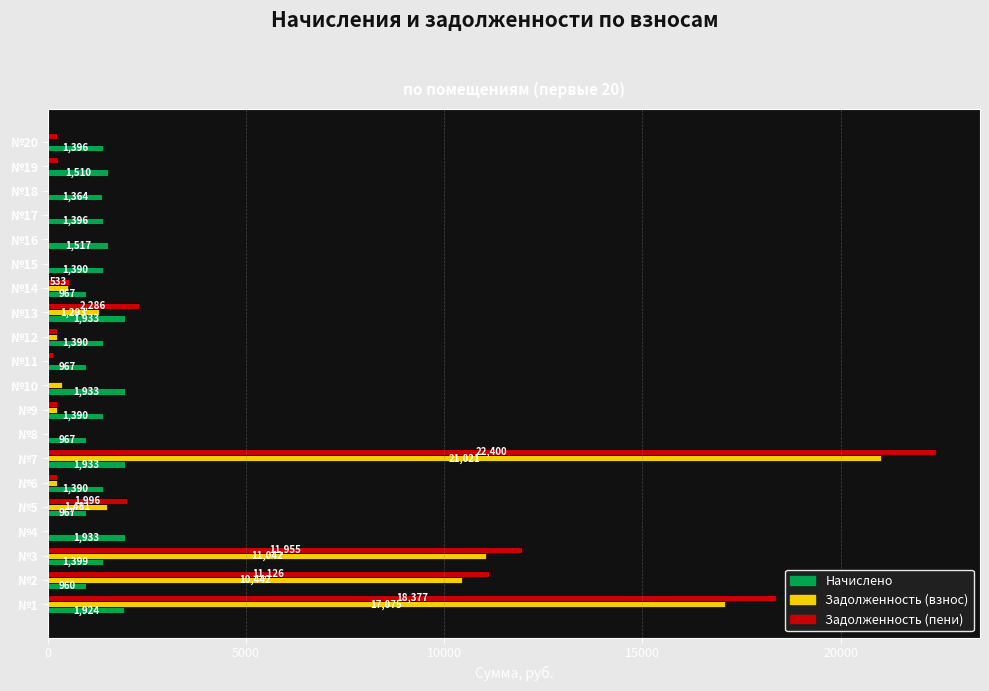

Which series has the largest range (max minus min)?

Задолженность (пени)